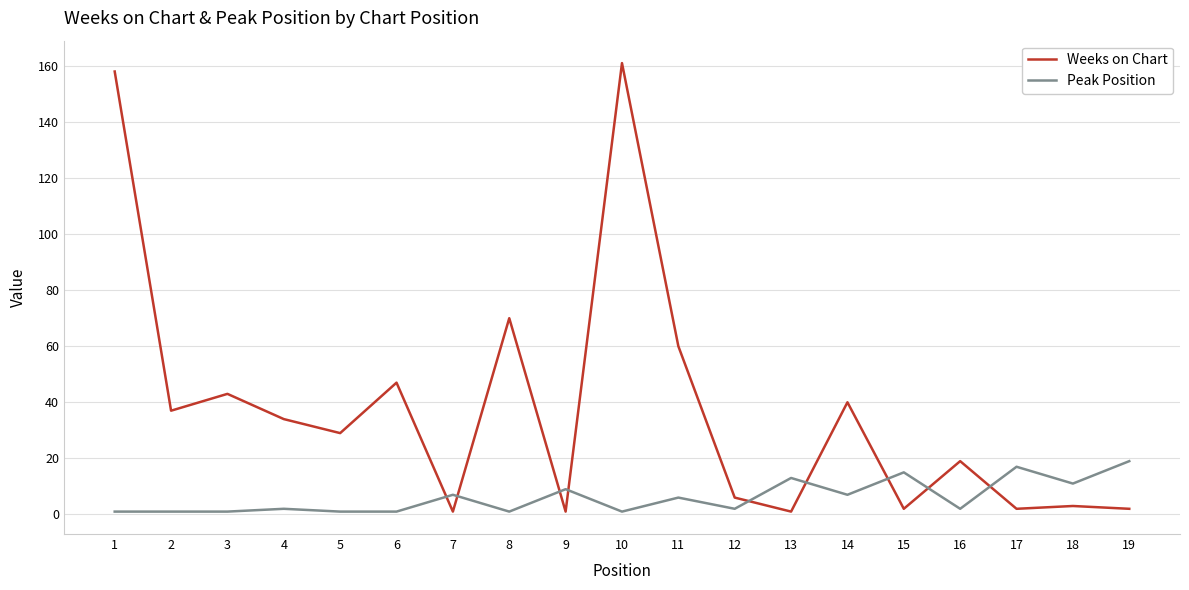

Read the Weeks on Chart value at 14, to the nearest 5.

40